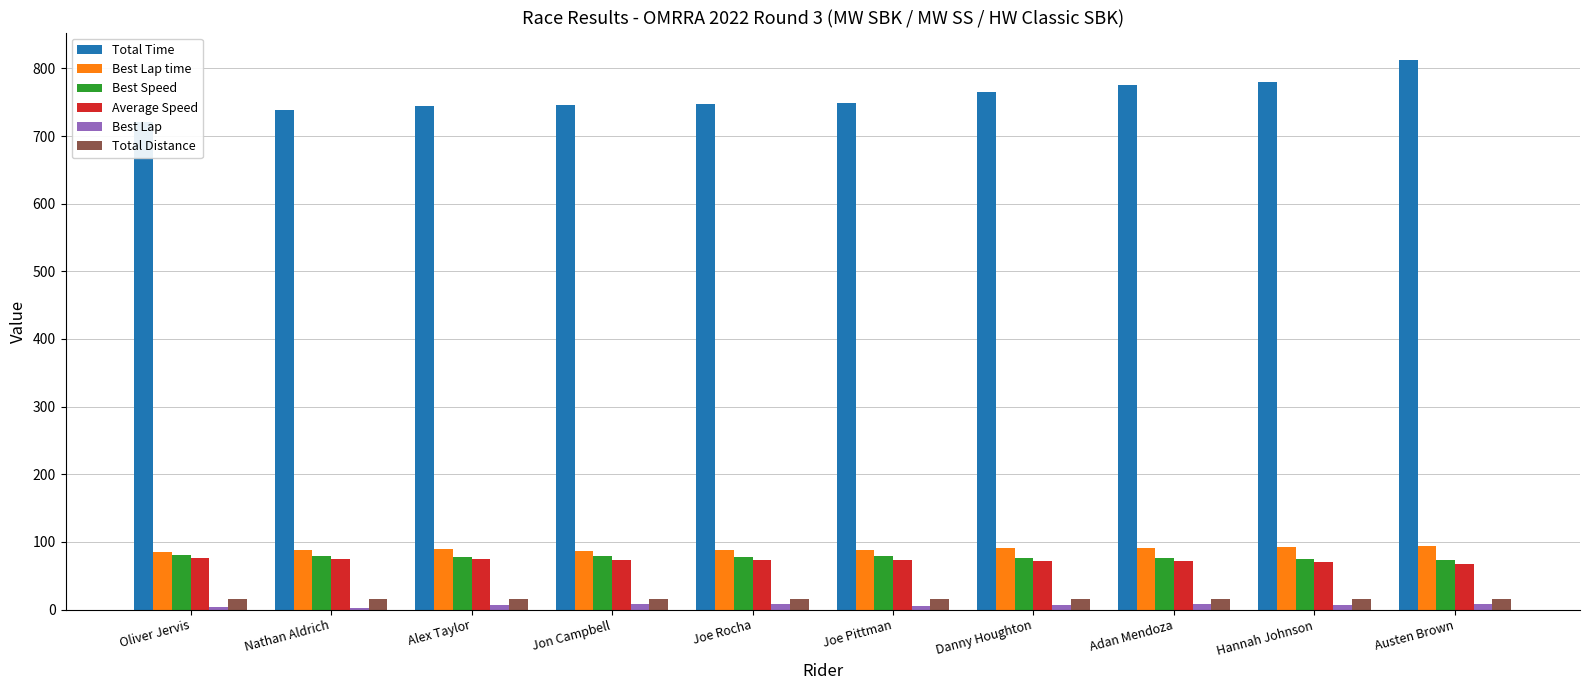

What is the greatest value displayed?

812.4